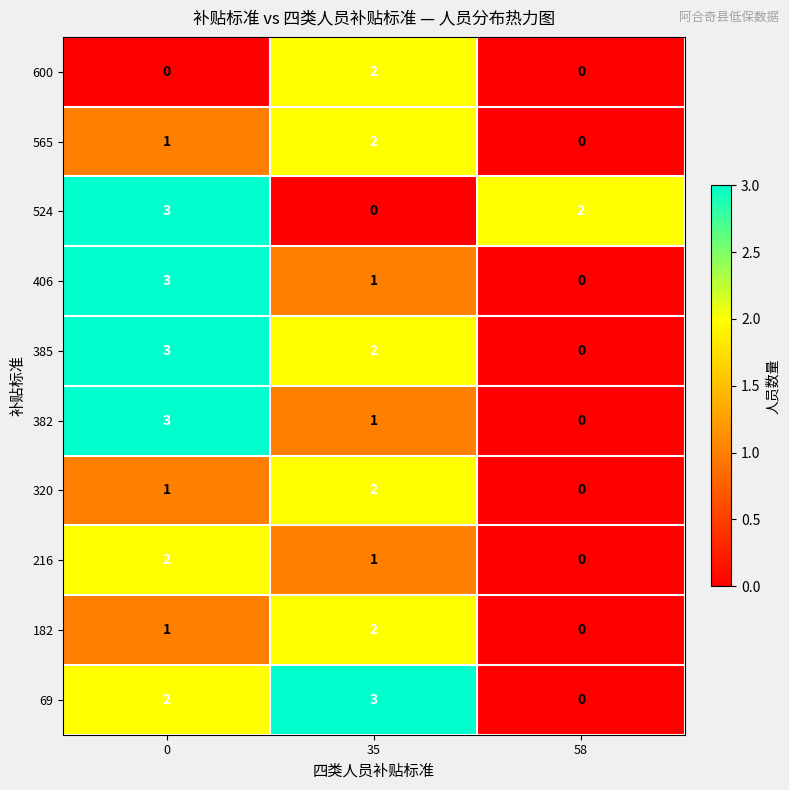

List the labels in order of 382 value, smallest first.

58, 35, 0